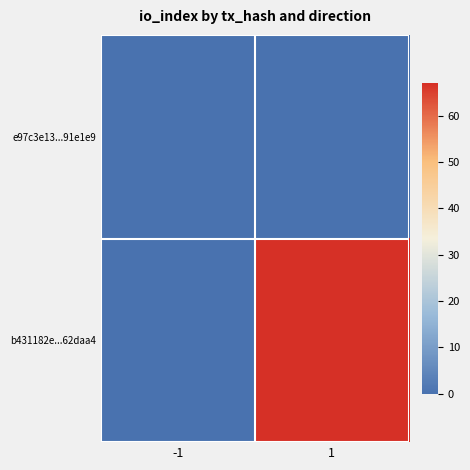

Reading right to left, transcribe all the data shown in this chart.

e97c3e13...91e1e9: 1=0	-1=0
b431182e...62daa4: 1=67	-1=0